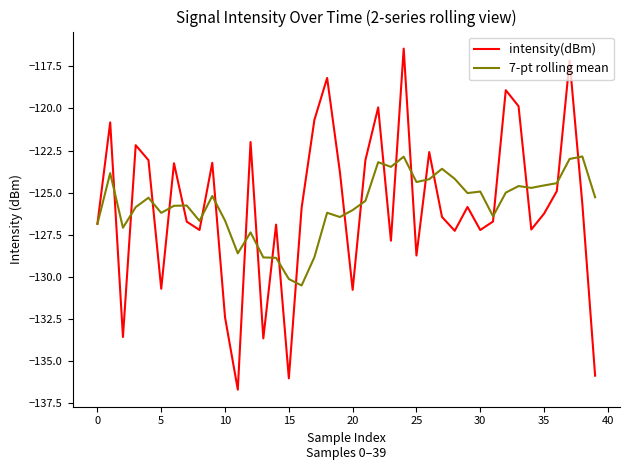

Which series has the widest spread of values?

intensity(dBm)